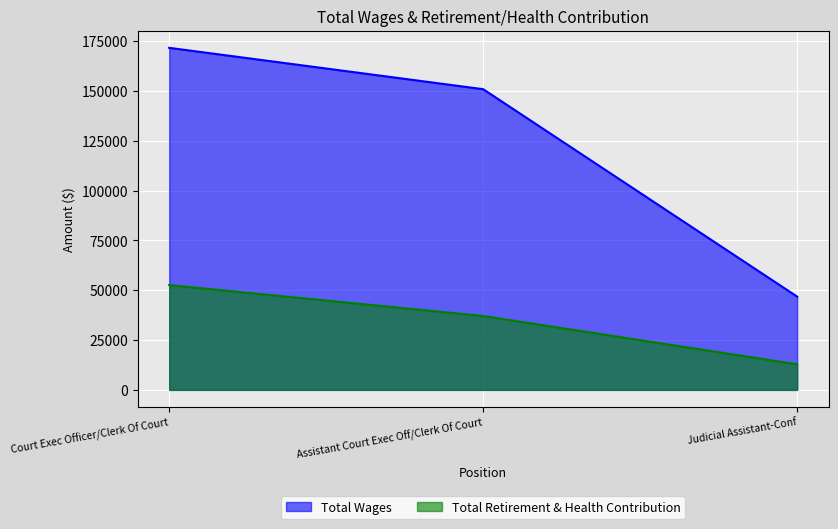

What is the value of the Total Wages point at the 3rd from the left?

46807